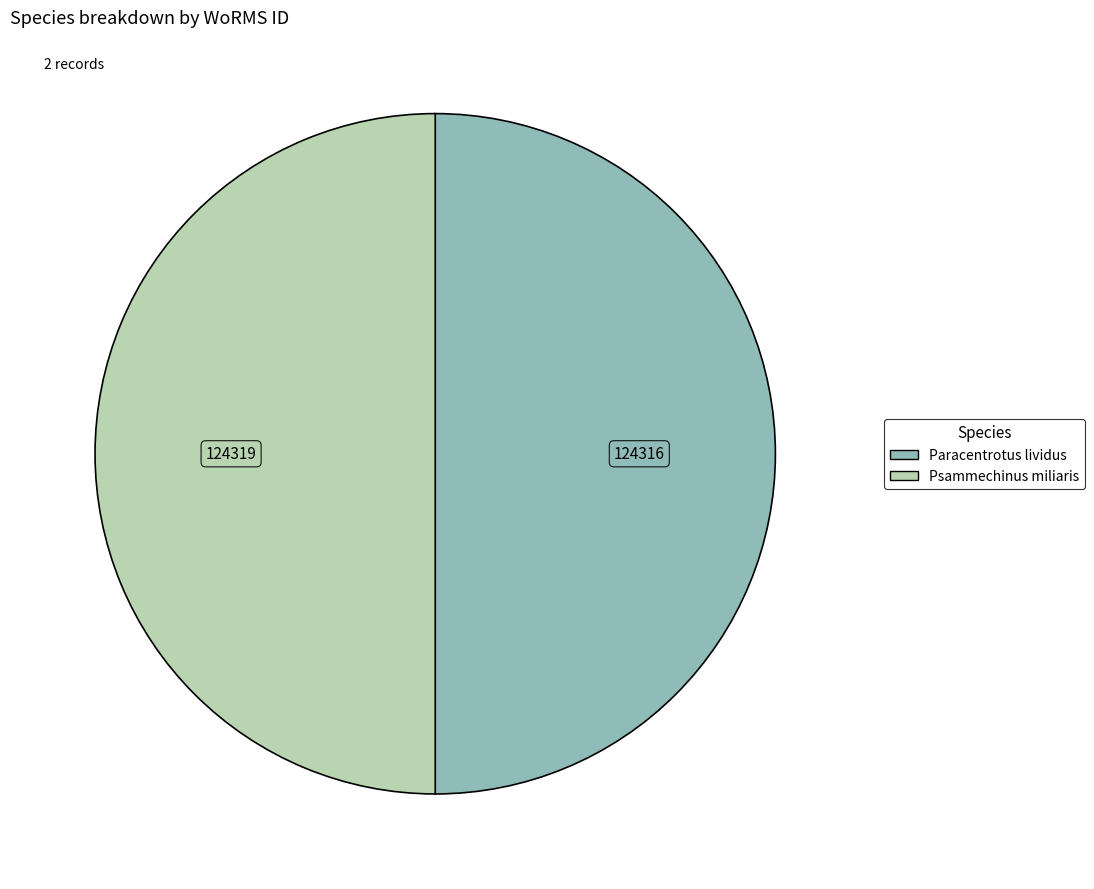

Is it true that Psammechinus miliaris is 43% of the pie?

False